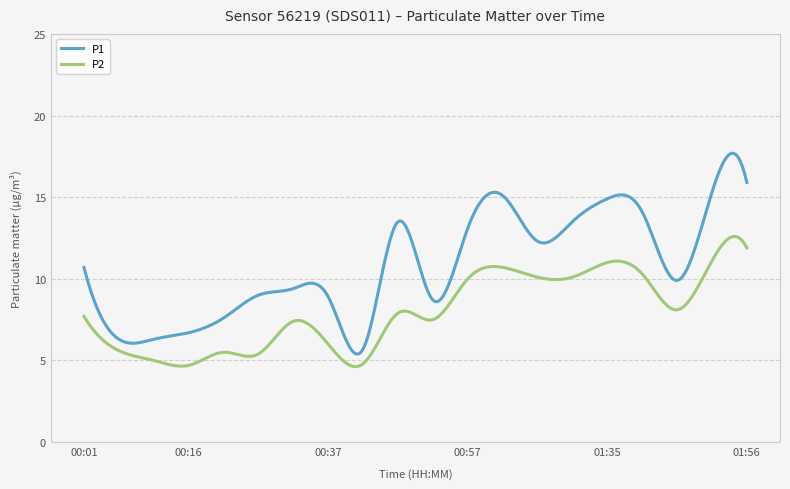

True or false: P2 and P1 intersect in this chart.

False